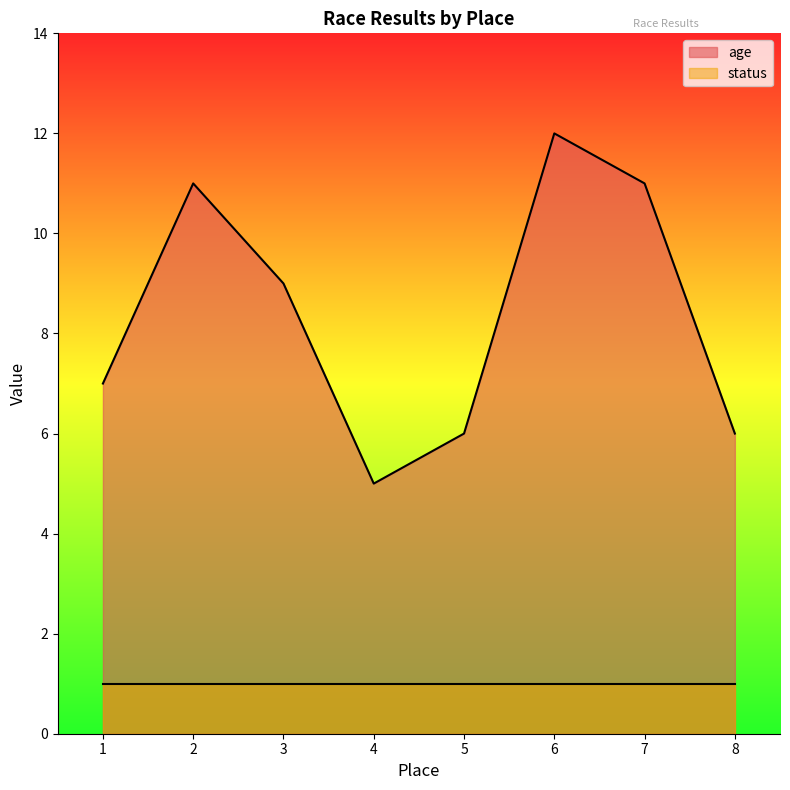

Which category has the lowest value across all series?

4